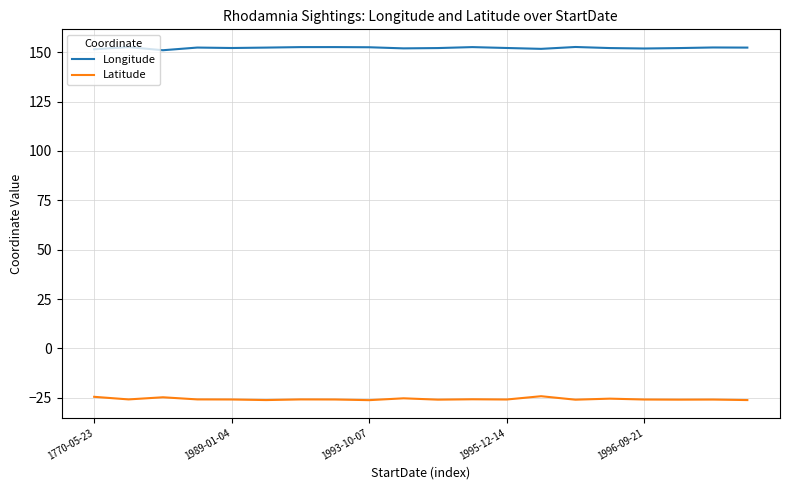

At how many categories does at least one series exceed 26?

20